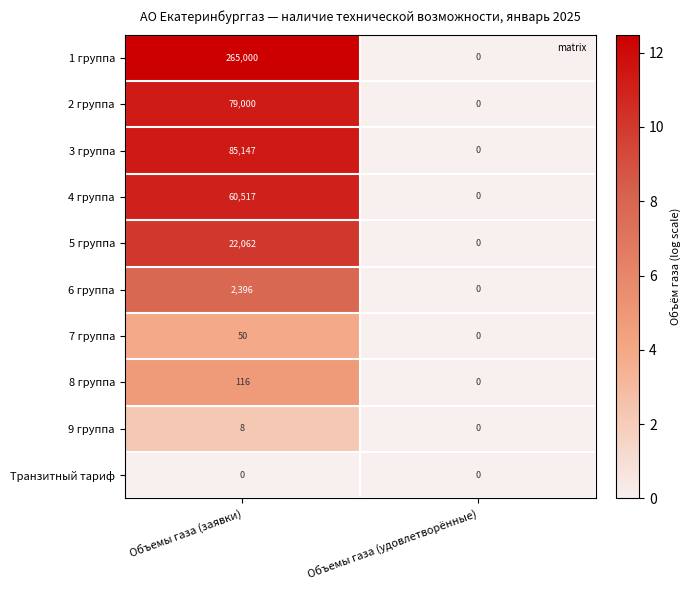

Which series has the widest spread of values?

1 группа